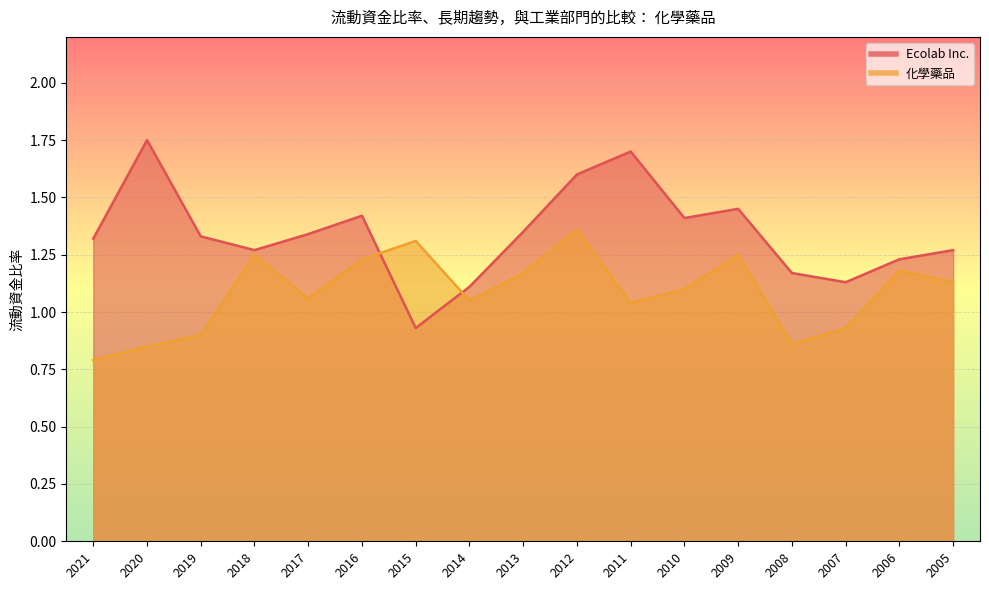

Between which two adjacent categories do Ecolab Inc. and 化學藥品 first intersect?

2016 and 2015